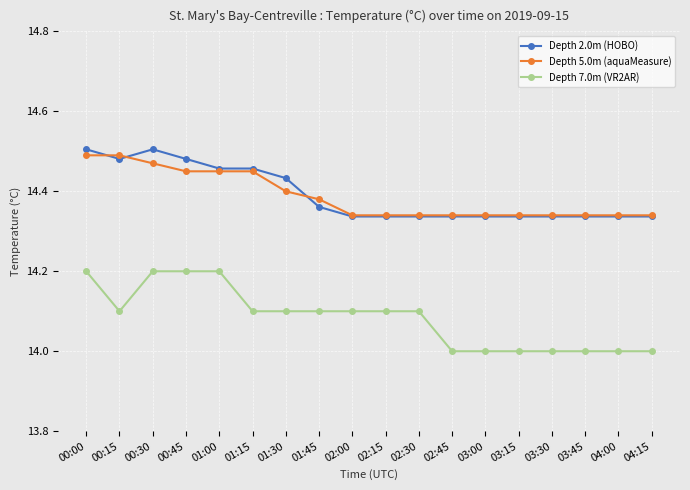

What is the sum of the Depth 5.0m (aquaMeasure) values at 01:30 and 02:45?

28.7